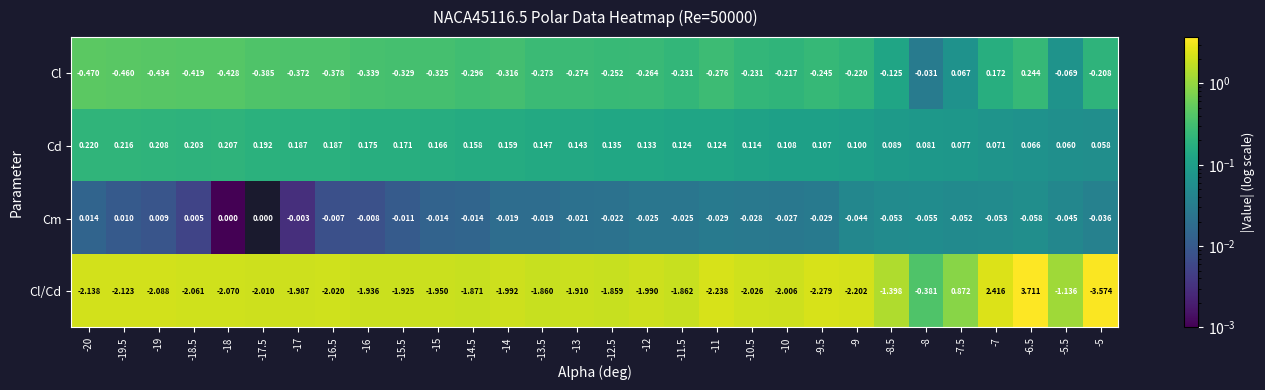

Which series changed the most between -18.5 and -9.5?

Cl/Cd